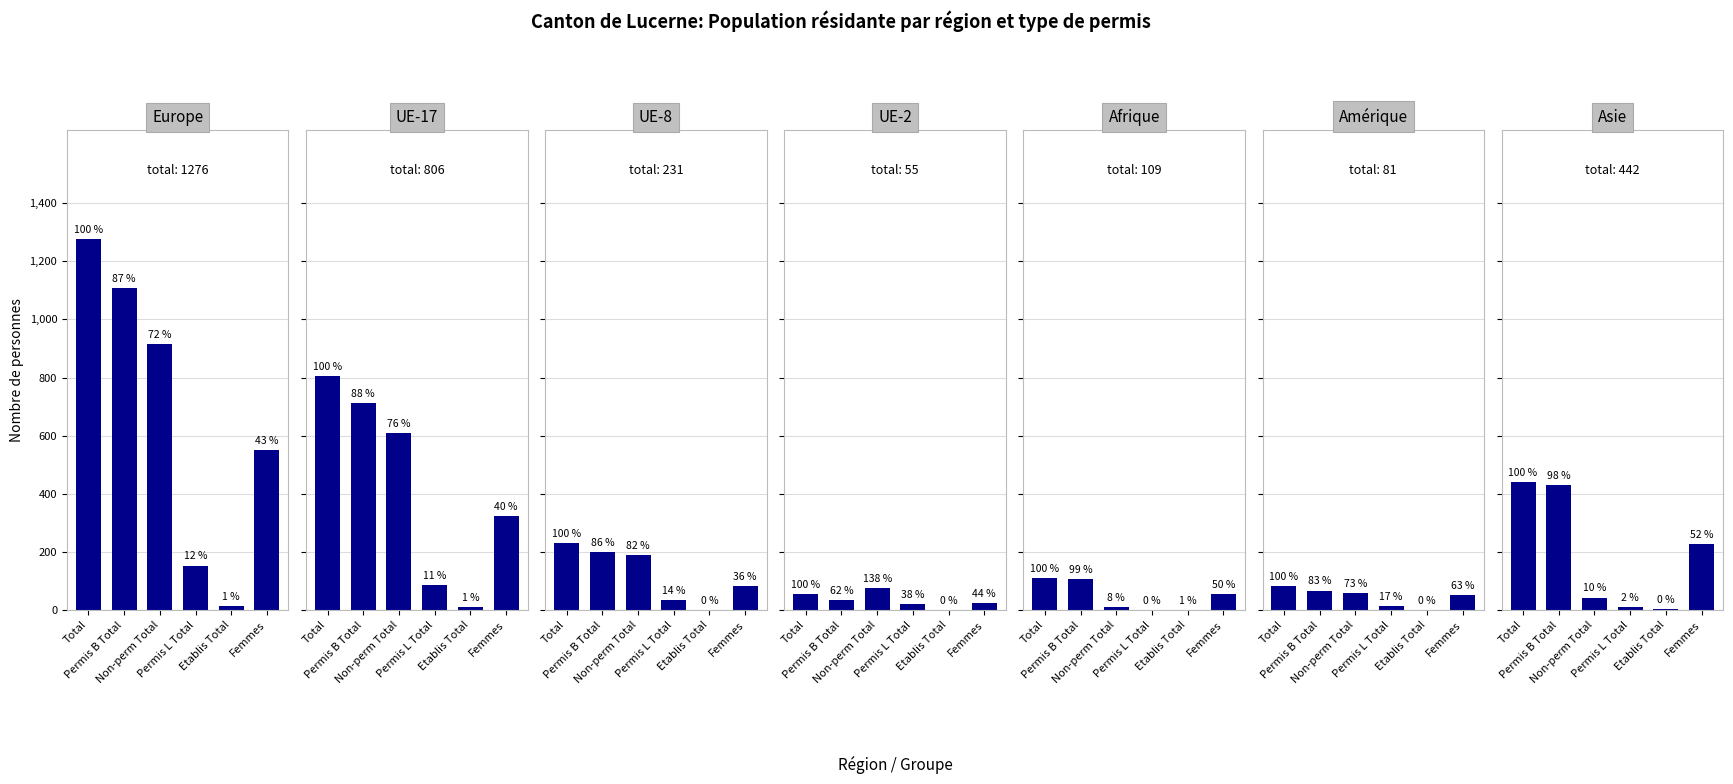

What is the spread (max minus min) of values at 0?

1262